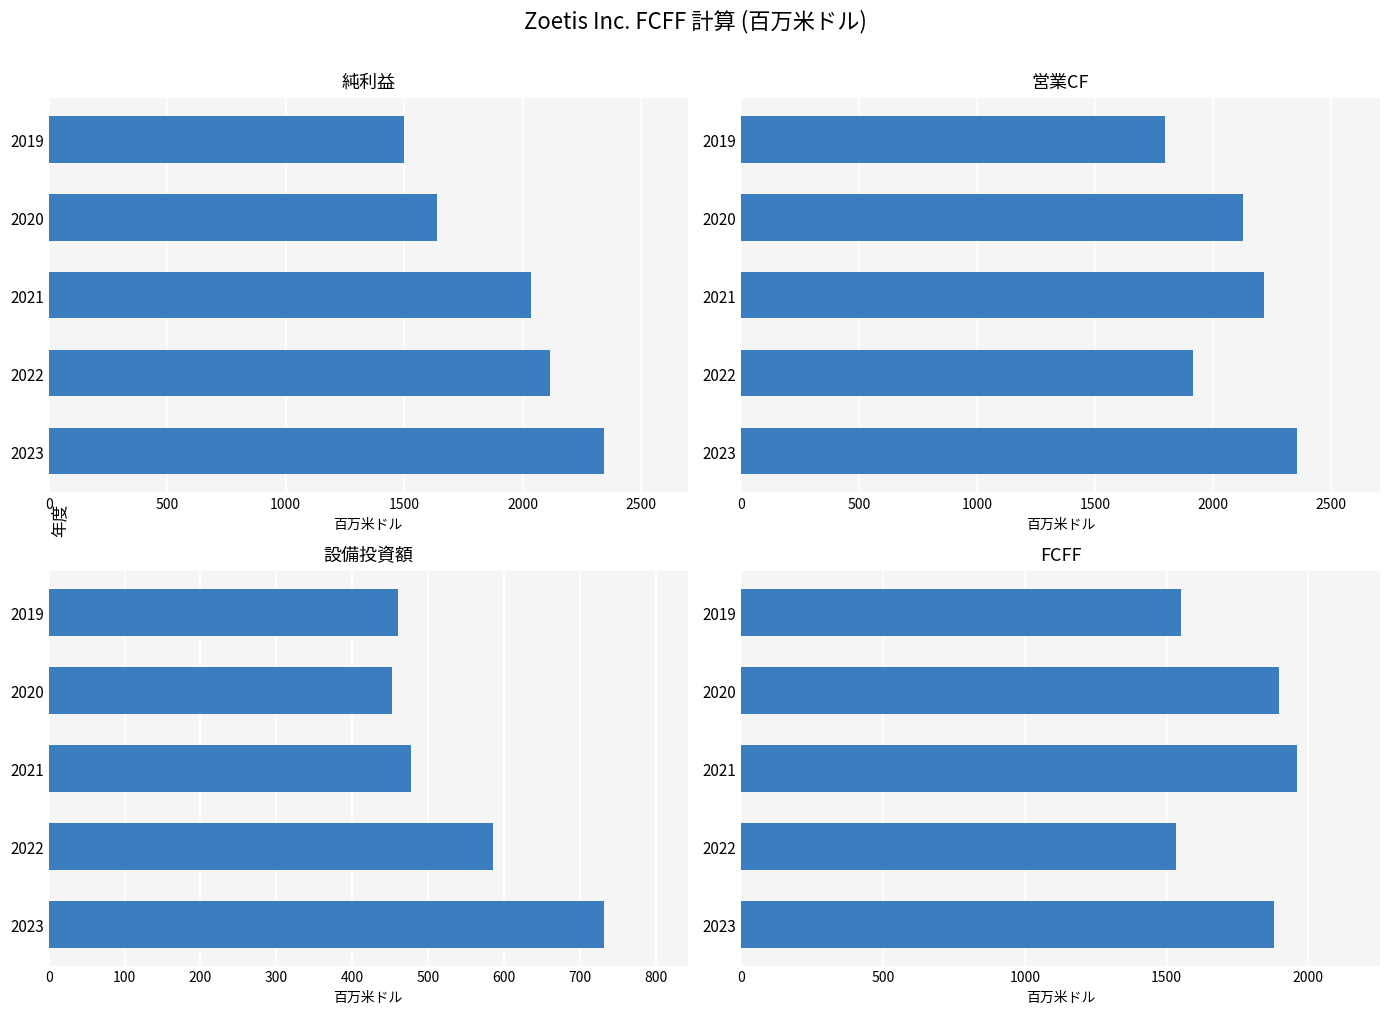

Reading left to right, extract all data points from this chart.

純利益: 2344	2114	2037	1638	1500
営業CF: 2353	1912	2213	2126	1795
設備投資額: 732	586	477	453	460
FCFF: 1878	1535	1959	1898	1552